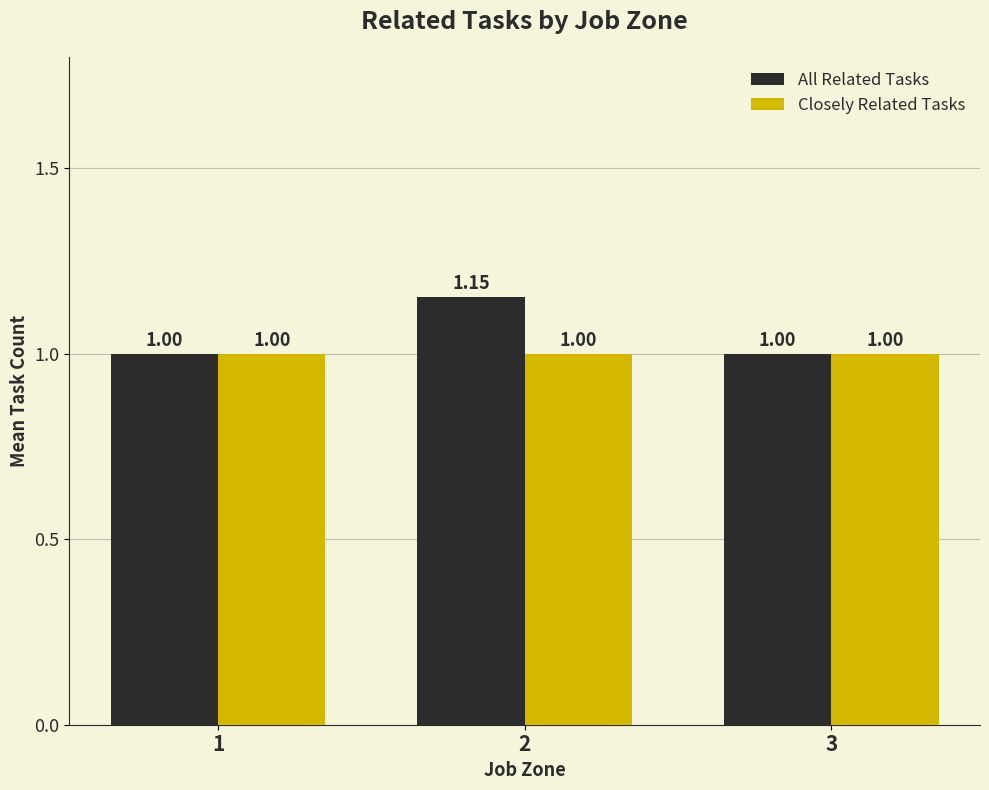

Which series has the largest range (max minus min)?

All Related Tasks